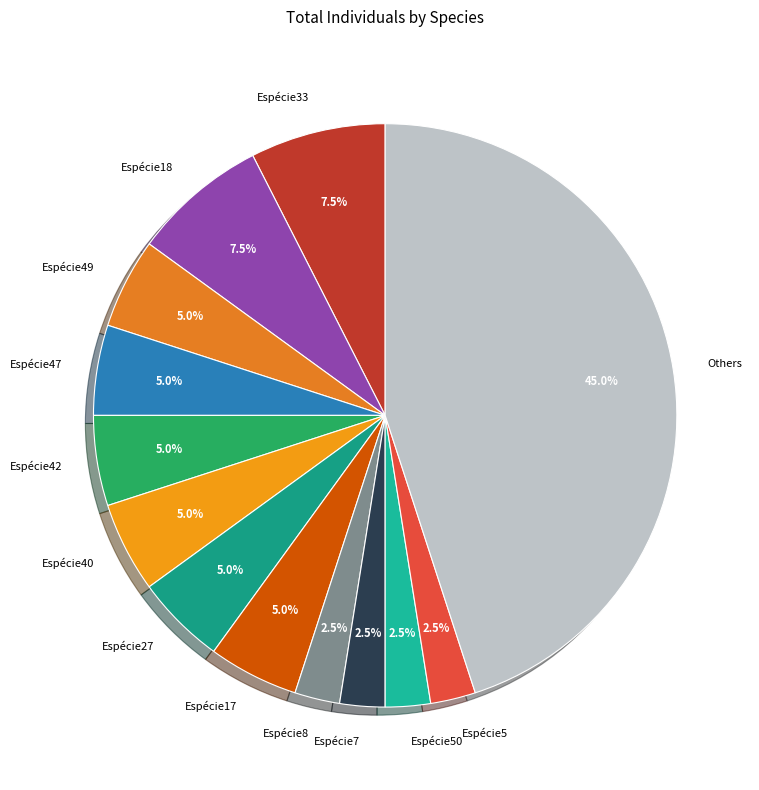

Does any single category account for the majority?

No